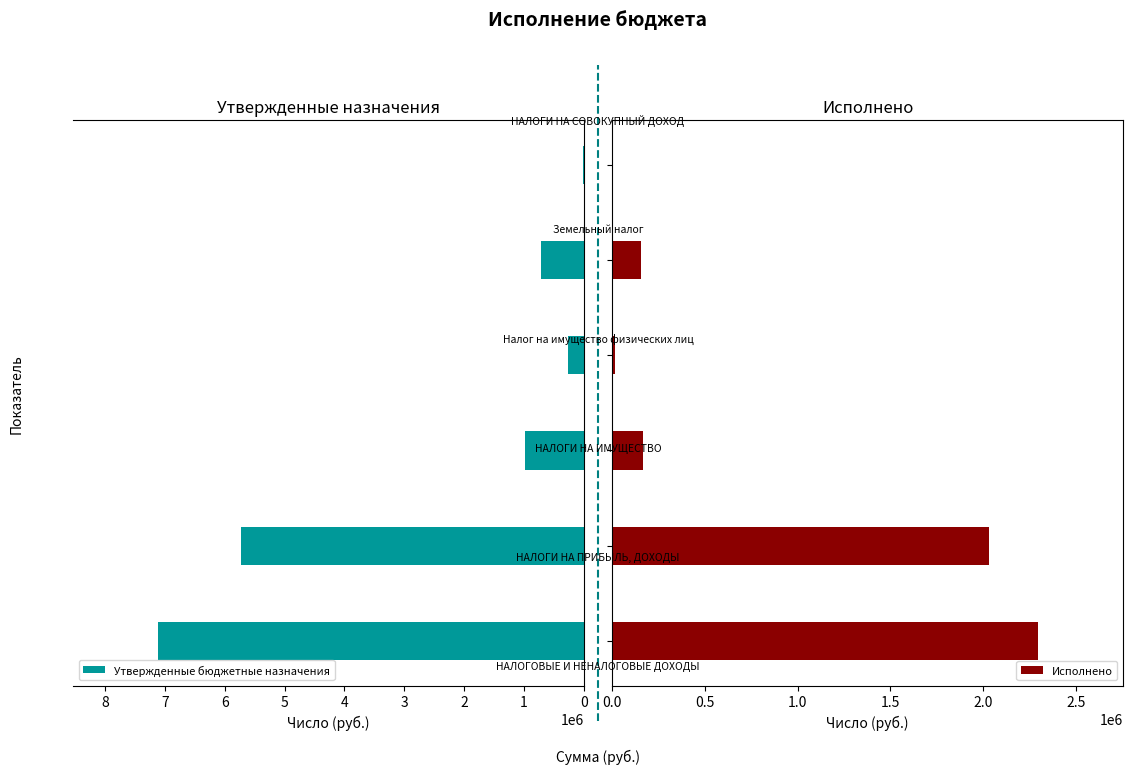

At 2, list the series in order from smallest to largest.

Исполнено, Утвержденные бюджетные назначения